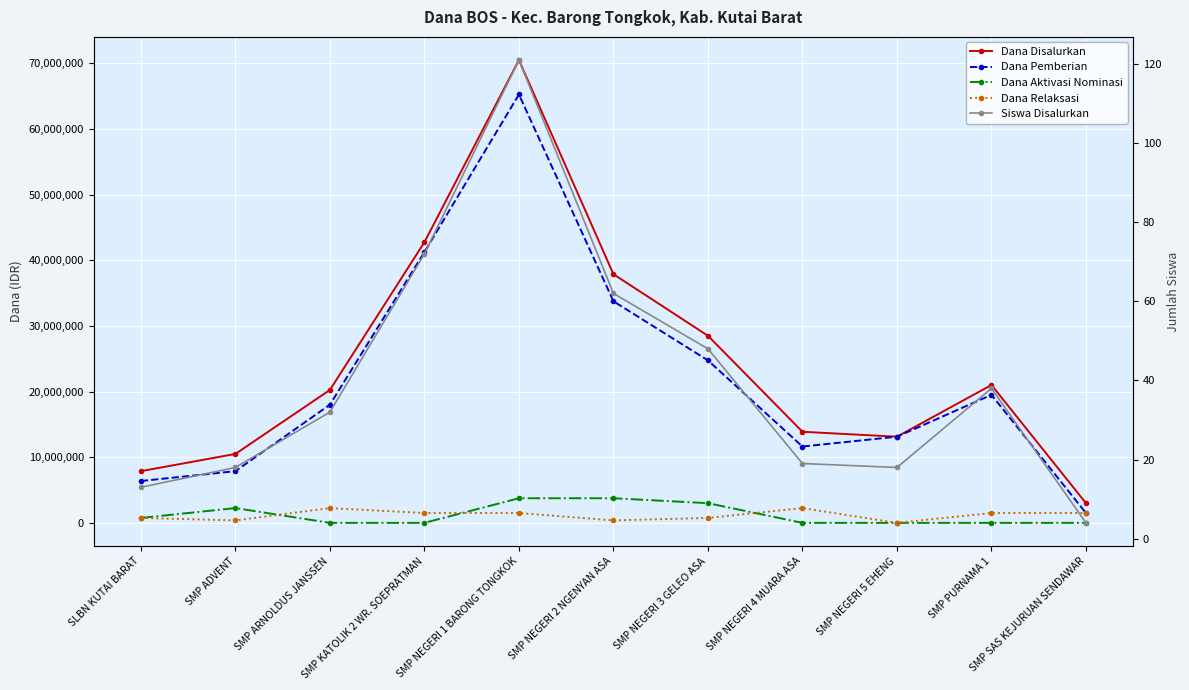

True or false: Dana Aktivasi Nominasi and Dana Disalurkan cross at least once.

False